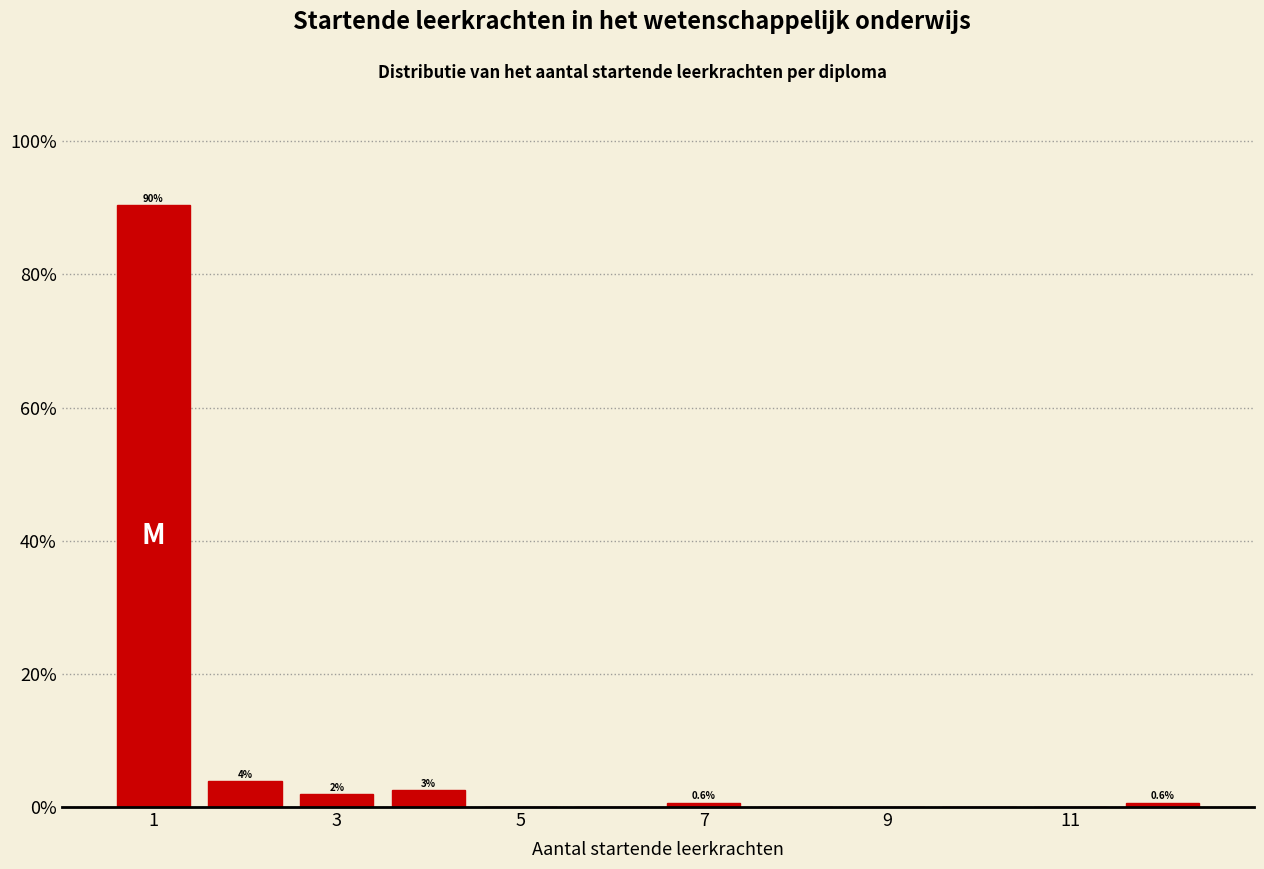

Which range on the x-axis has the tallest bar?

0.5 to 1.5